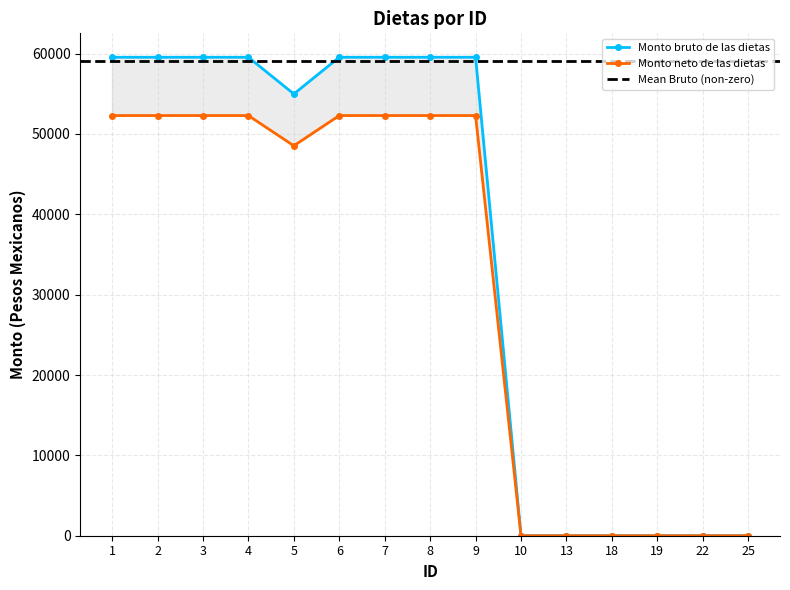

How many values in the Monto neto de las dietas series are below 52285?

7